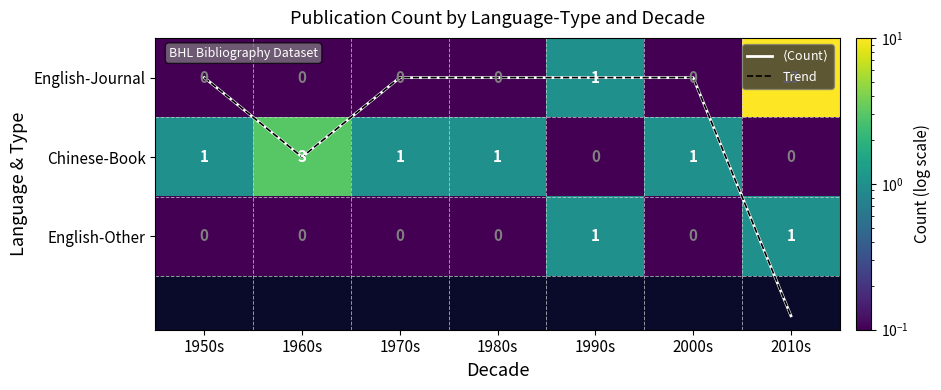

At which category is the sum across all series the highest?

2010s